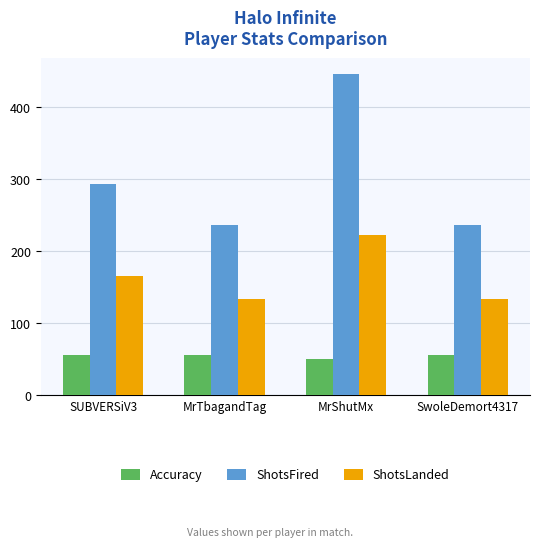

Which category has the highest value across all series?

MrShutMx